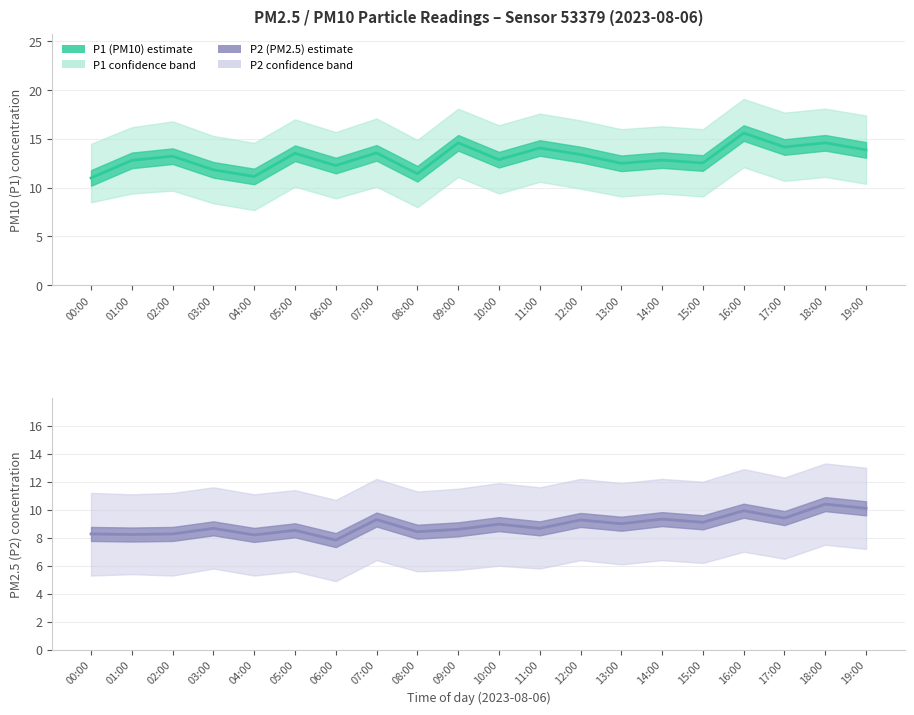

Rank the series by their average value, from lowest to highest.

P2 (PM2.5), P1 (PM10)